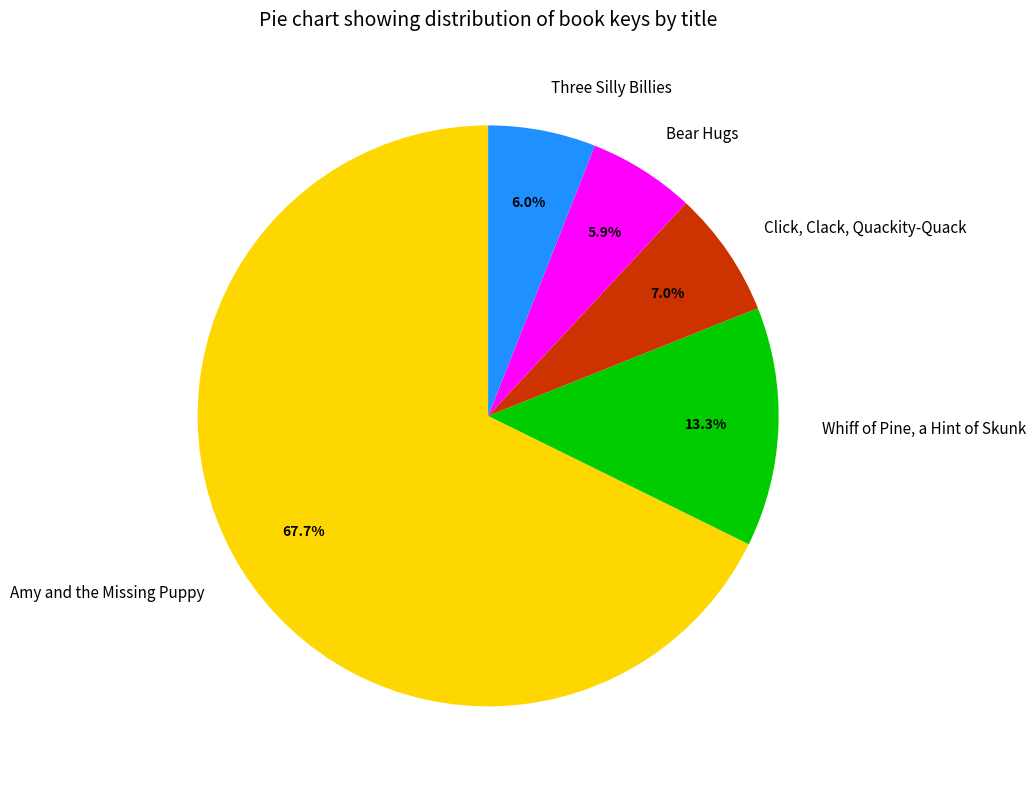

Does Whiff of Pine, a Hint of Skunk account for over 50% of the chart?

No